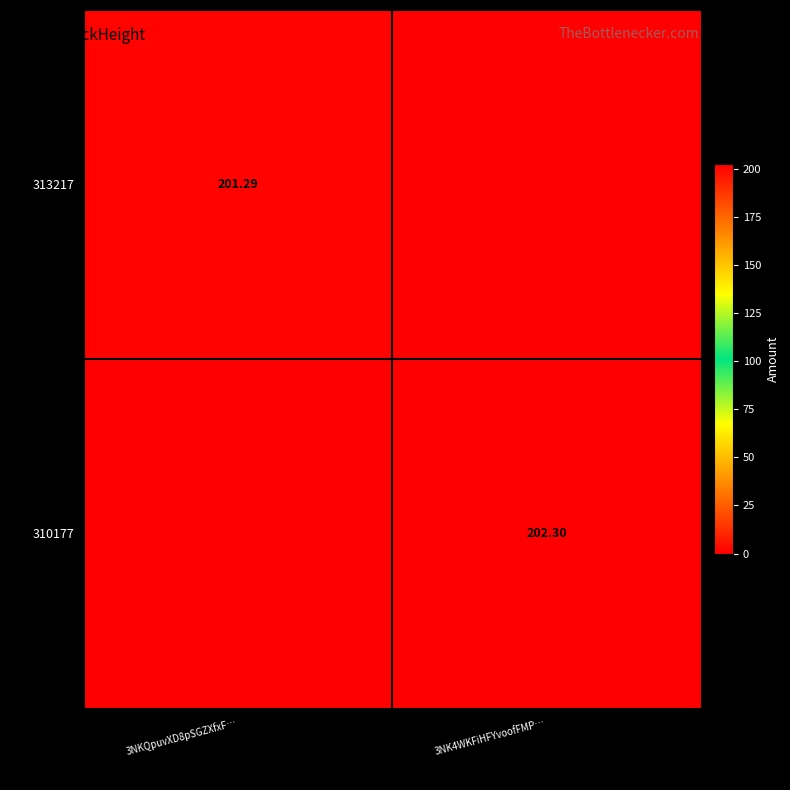

Which category has the highest value across all series?

3NK4WKFiHFYvoofFMP…